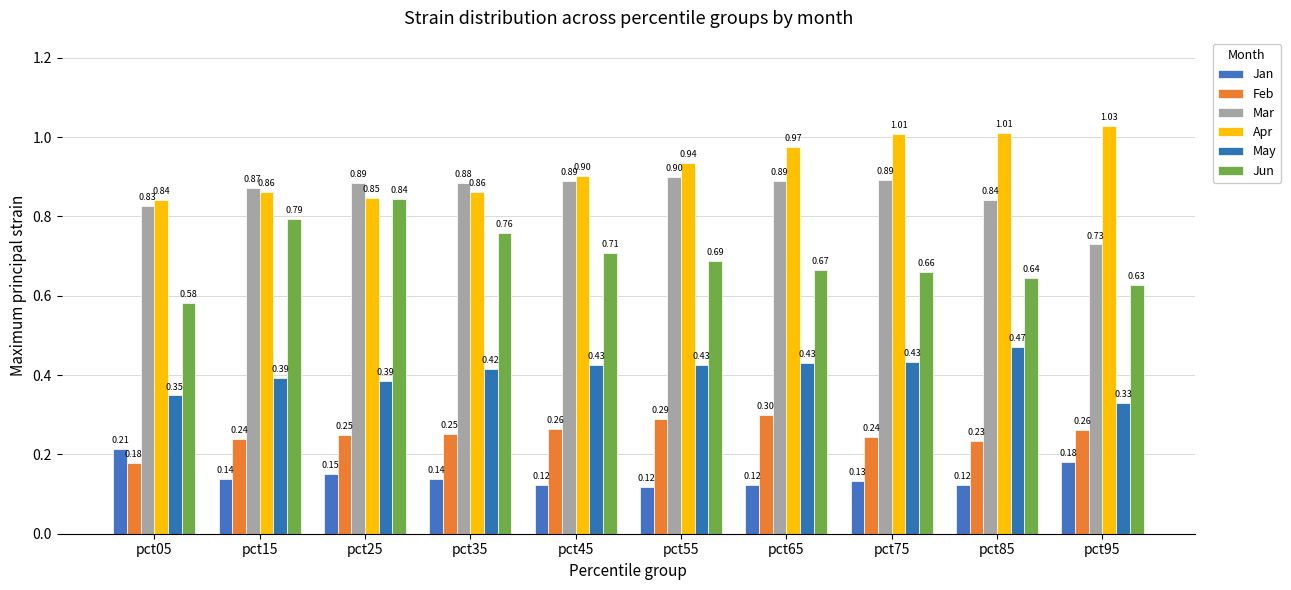

List the series in order of their peak value, lowest first.

Jan, Feb, May, Jun, Mar, Apr